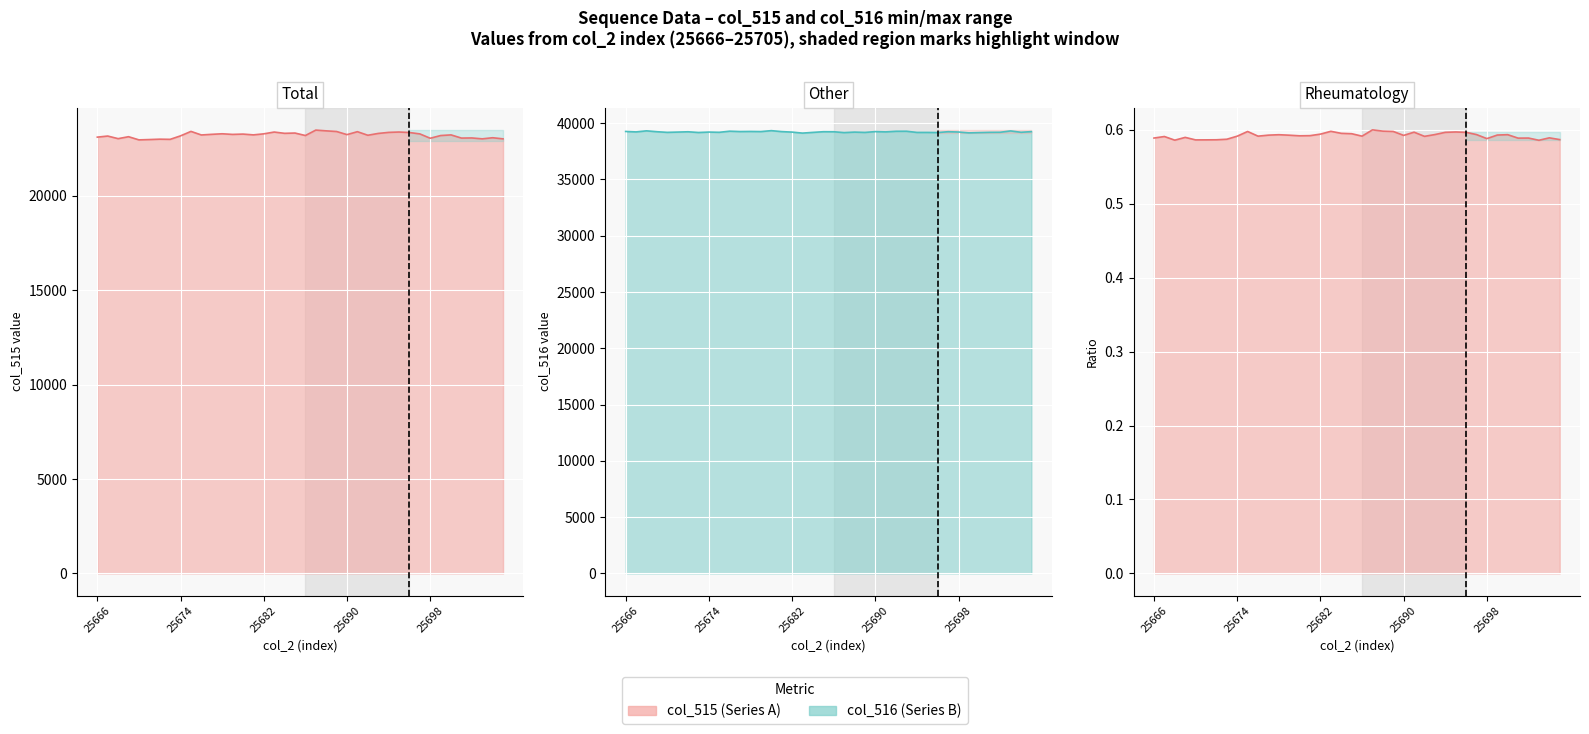

What is the value of the col_516 line point at the 16th from the left?

39246.0